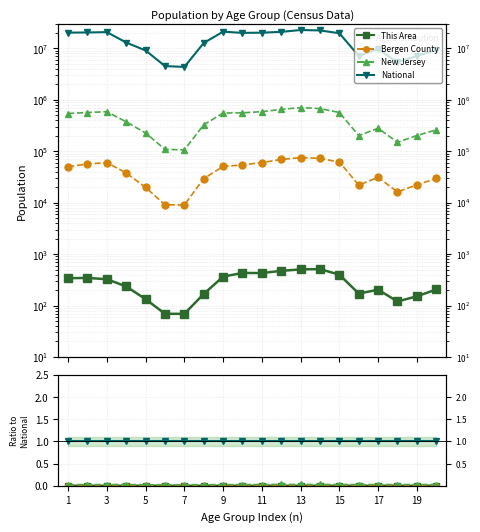

True or false: New Jersey and National cross at least once.

False